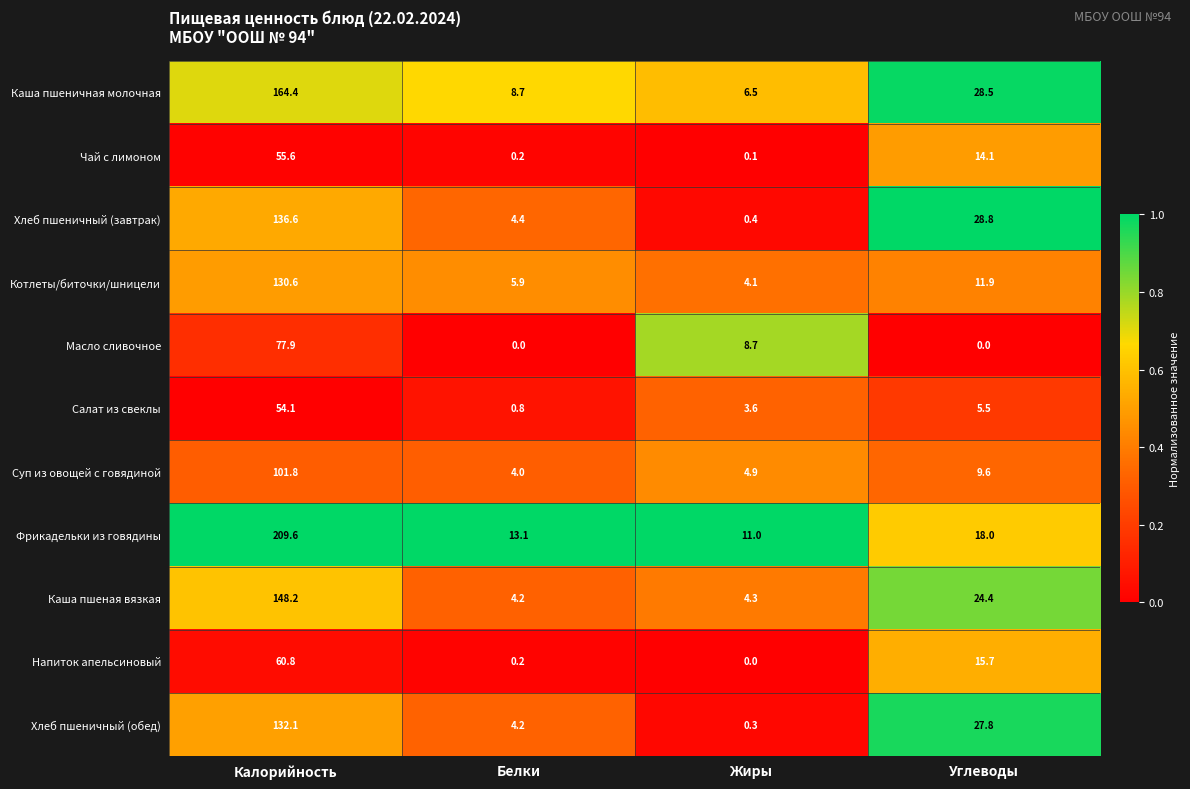

What is the spread (max minus min) of values at Углеводы?

28.8